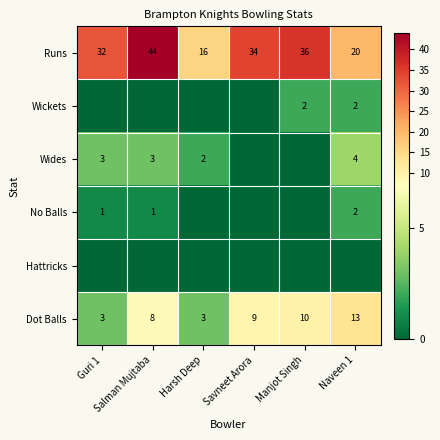

What is the difference between the maximum and minimum values in the Runs series?

28